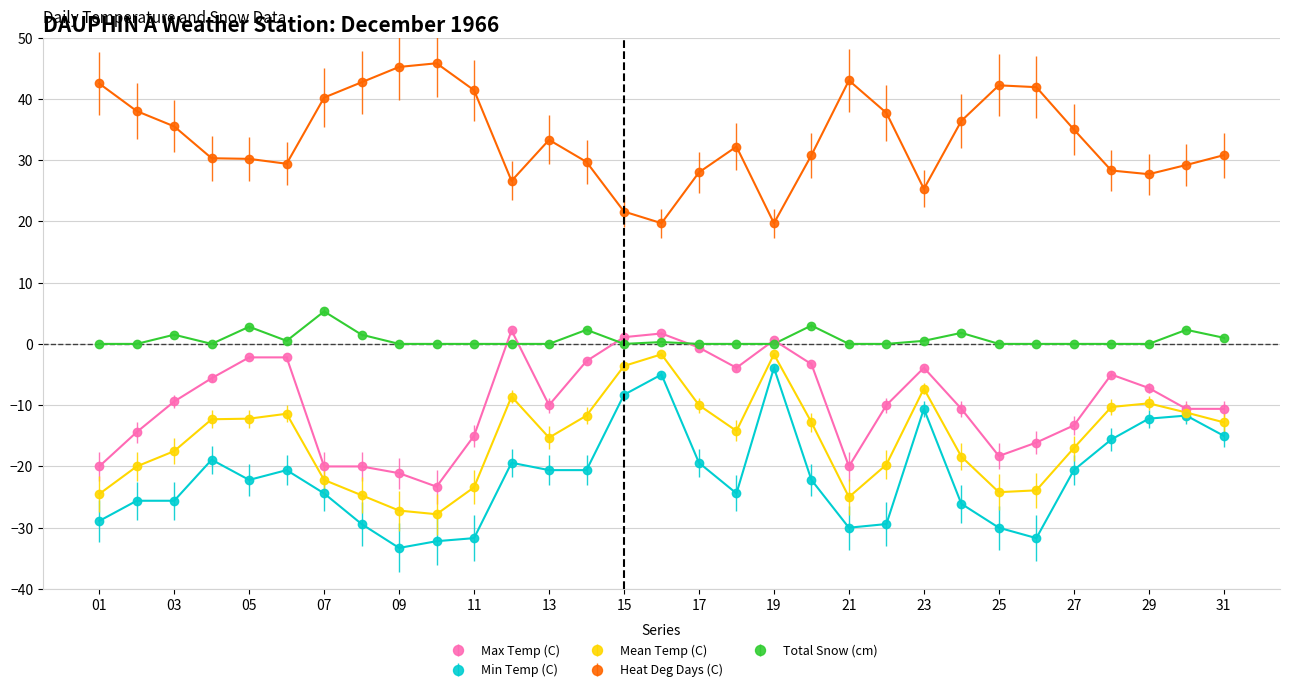

What are all the series names shown in the legend?

Max Temp (C), Min Temp (C), Mean Temp (C), Heat Deg Days (C), Total Snow (cm)